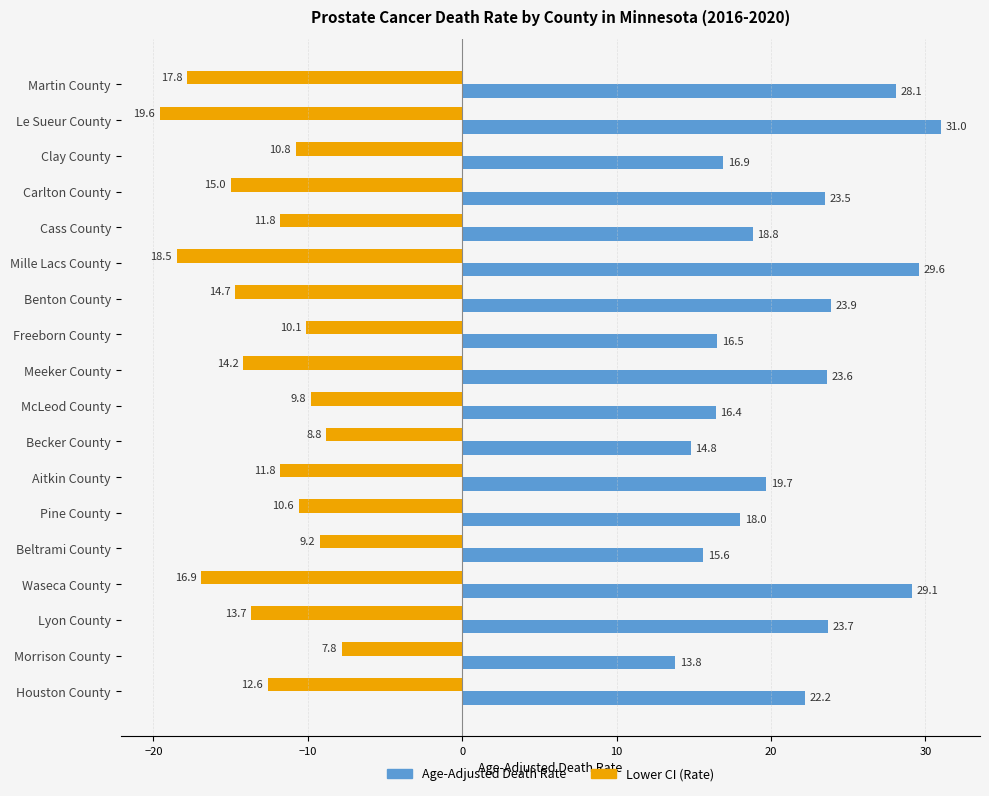

Where is Age-Adjusted Death Rate nearest to the value 22?

Houston County